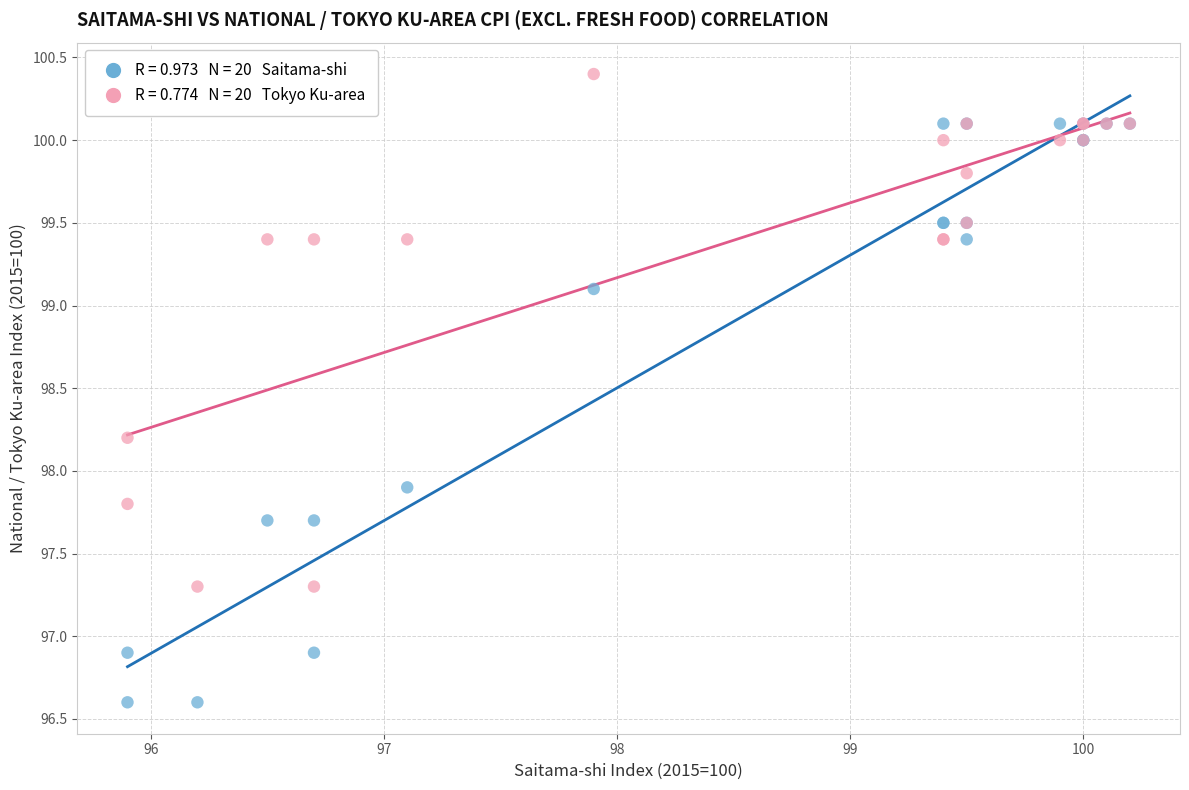

Across all series, what Y value is closest to 98?

97.9